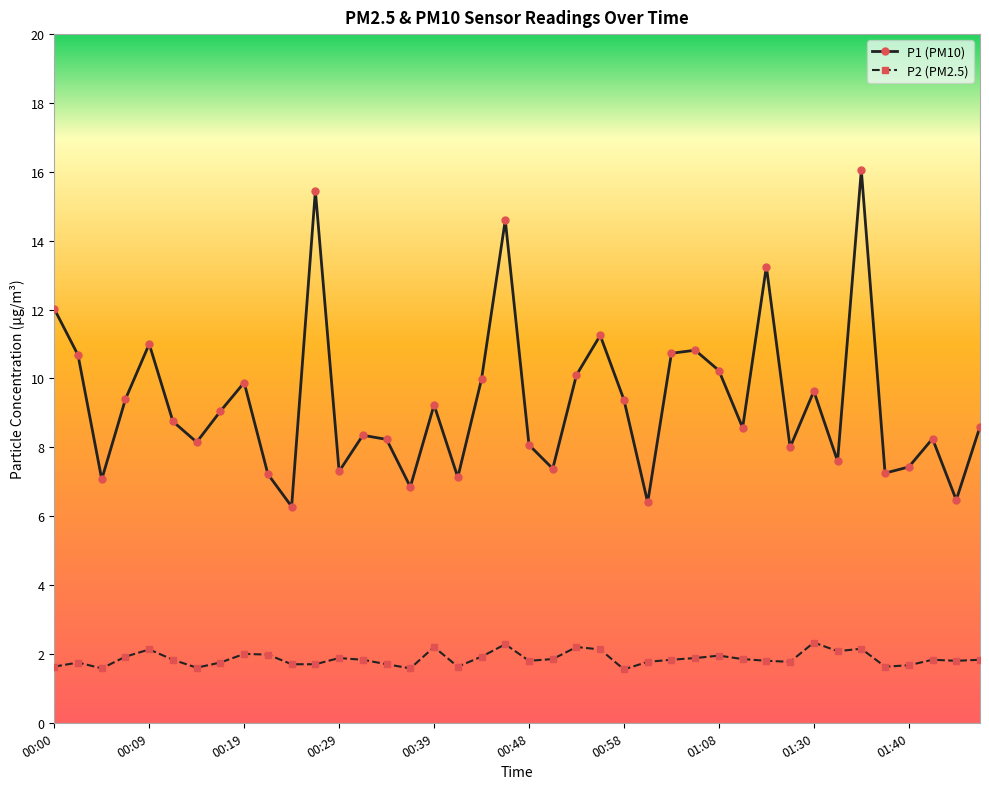

What is the difference between the maximum and minimum values in the P1 (PM10) series?

9.8